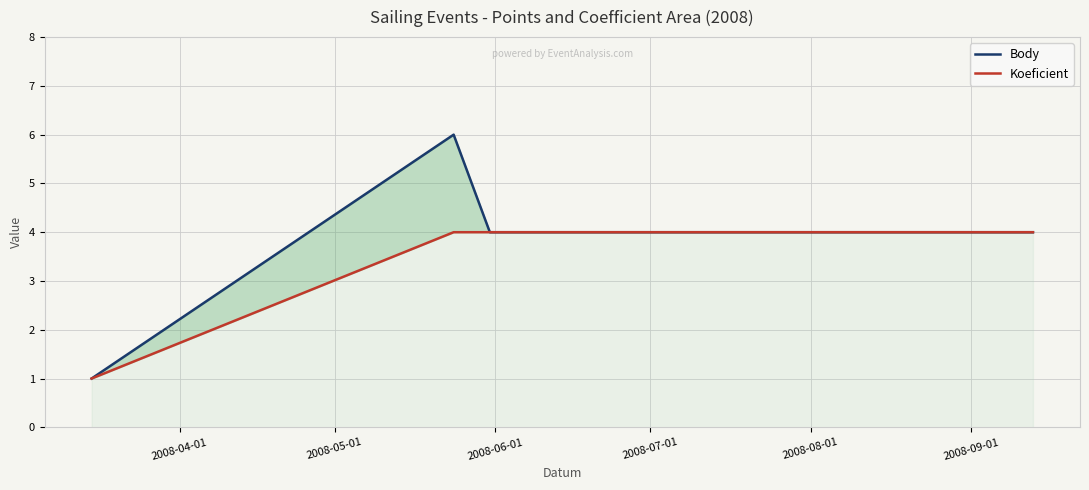

What is the value of the Koeficient point at the 3rd from the left?

4